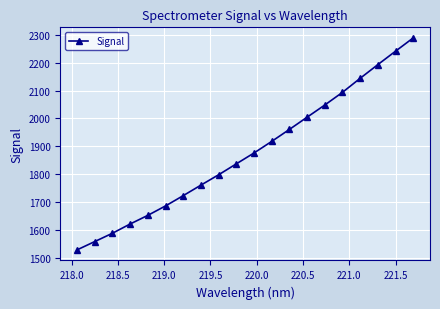

What is the minimum value shown in the chart?

1528.0